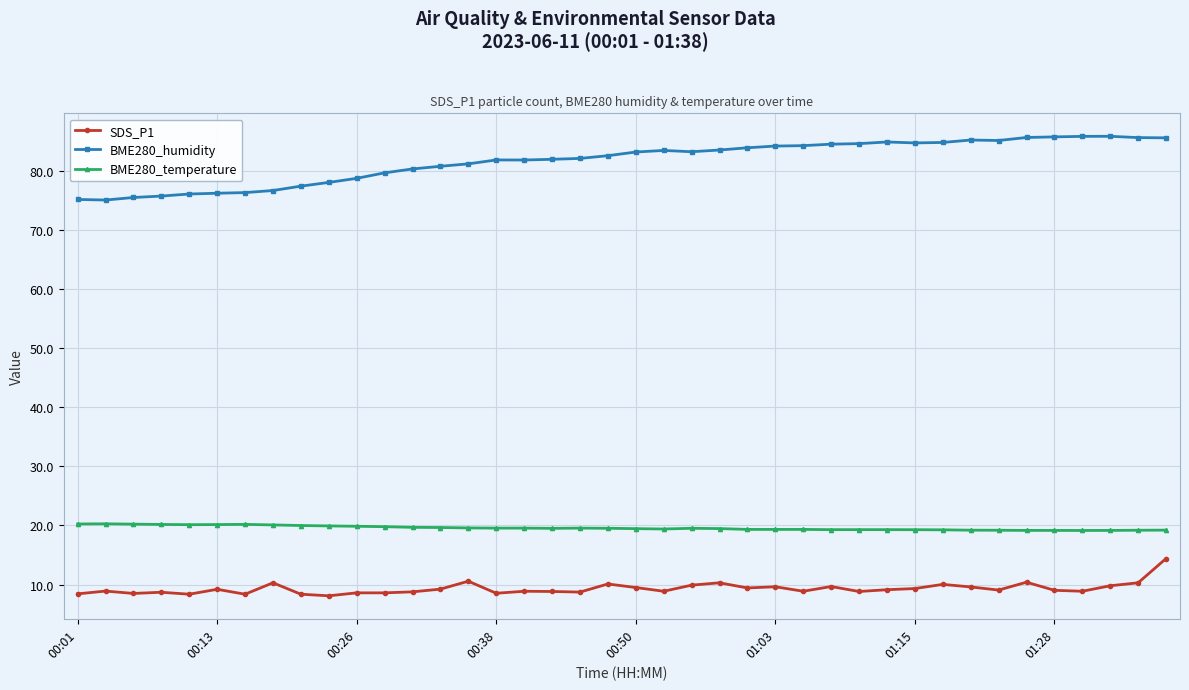

Which series has the widest spread of values?

BME280_humidity